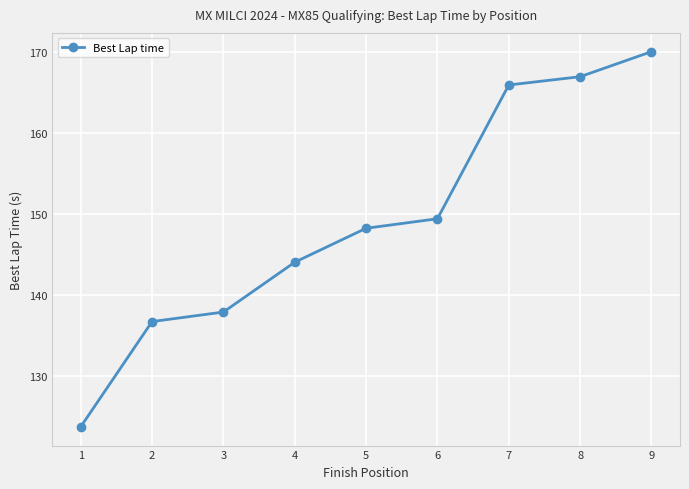

Is it true that the value at 9 is 117.5?

False